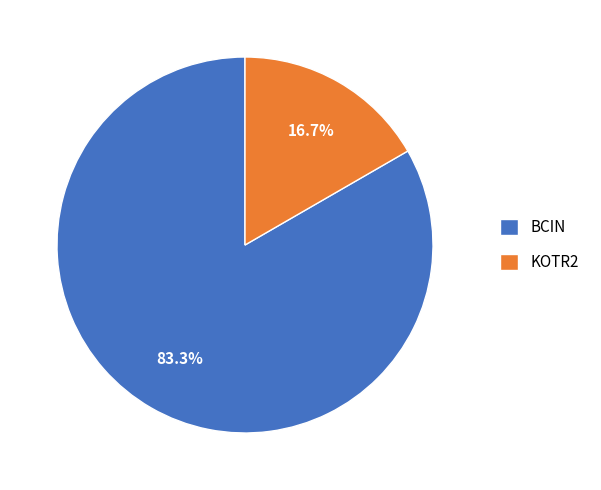

To the nearest percent, what percentage of the pie is BCIN?

83%